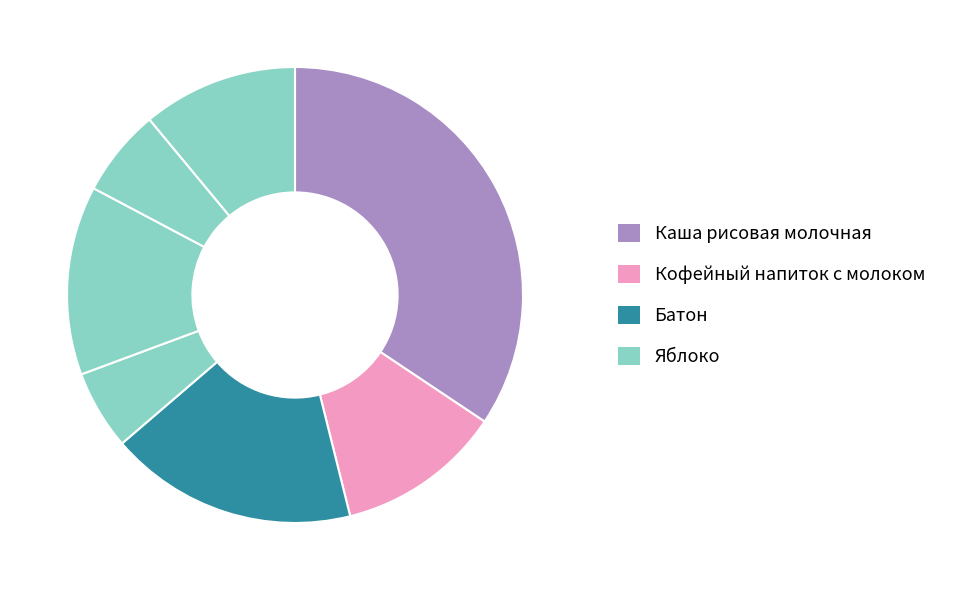

Is there a majority slice in this chart?

No